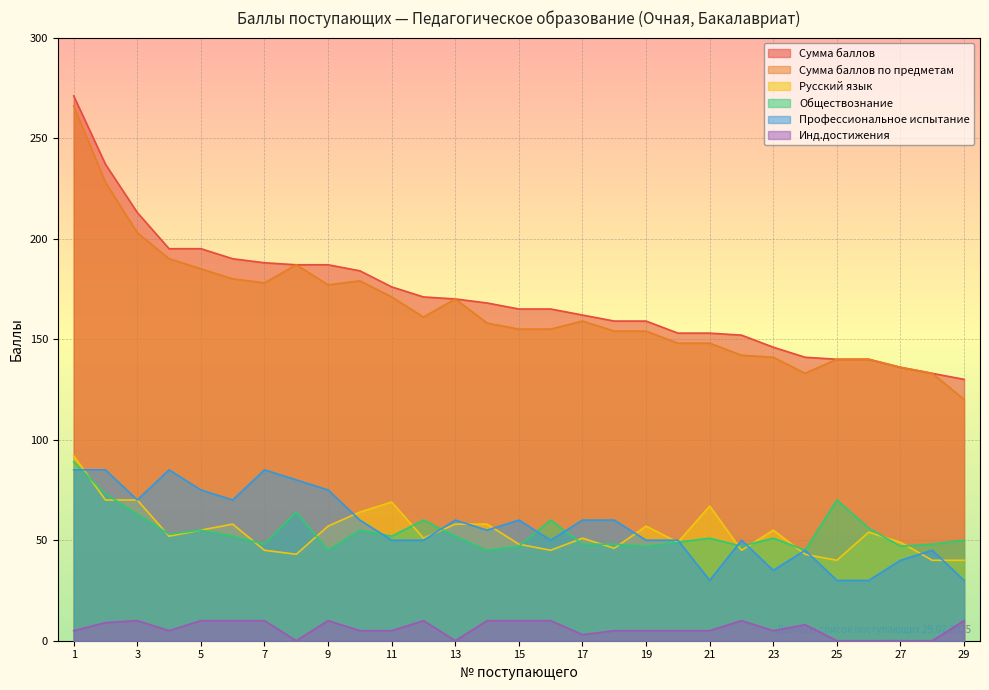

How many values in the Сумма баллов по предметам series exceed 158?

14